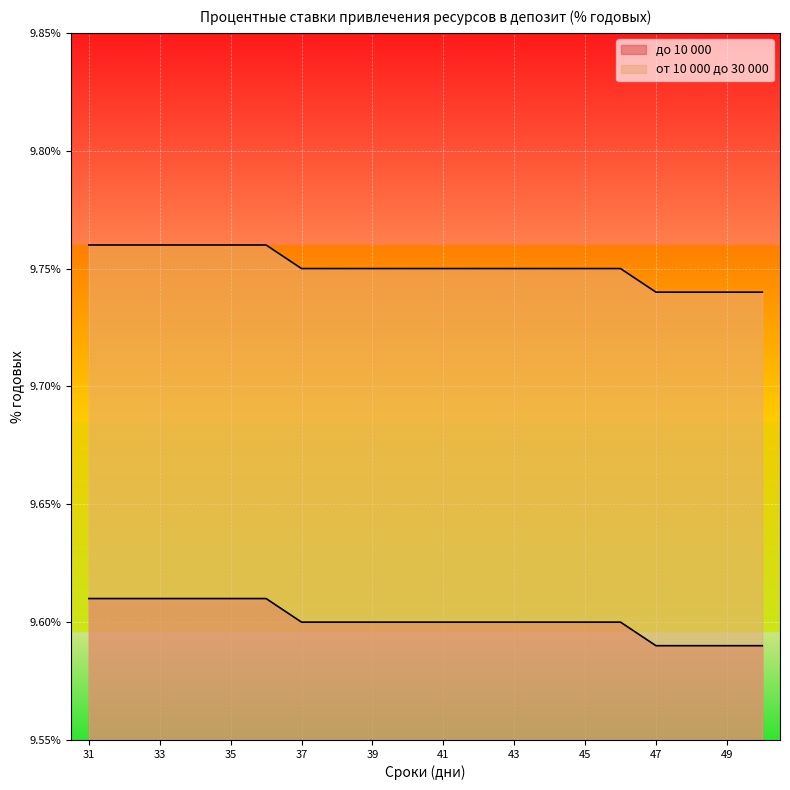

Reading right to left, extract all data points from this chart.

до 10 000: 9.6	9.6	9.6	9.6	9.6	9.6	9.6	9.6	9.6	9.6	9.6	9.6	9.6	9.6	9.6	9.6	9.6	9.6	9.6	9.6
от 10 000 до 30 000: 9.7	9.7	9.7	9.7	9.8	9.8	9.8	9.8	9.8	9.8	9.8	9.8	9.8	9.8	9.8	9.8	9.8	9.8	9.8	9.8